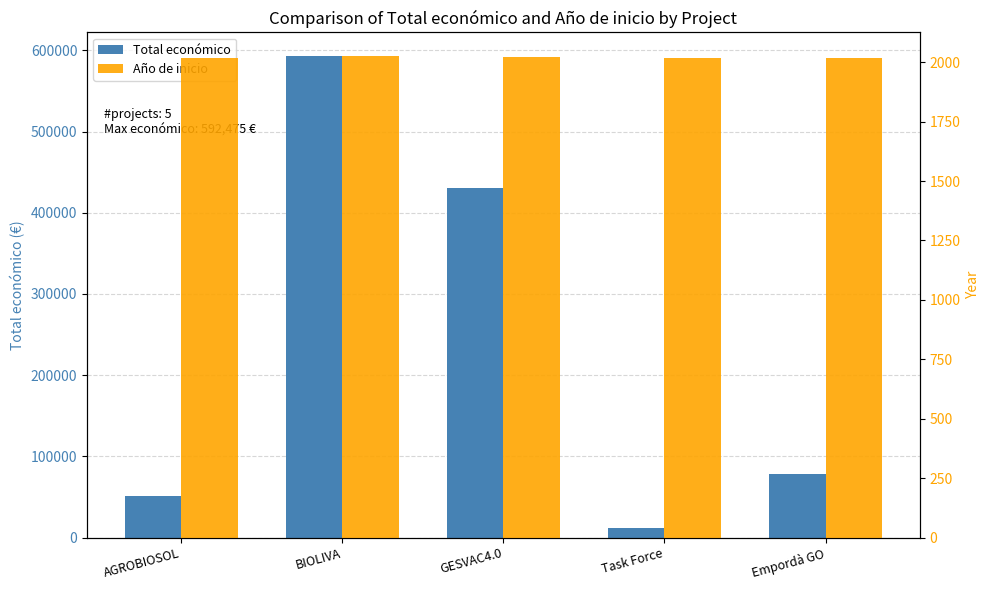

What is the difference between the second highest and minimum values in the Total económico series?

418602